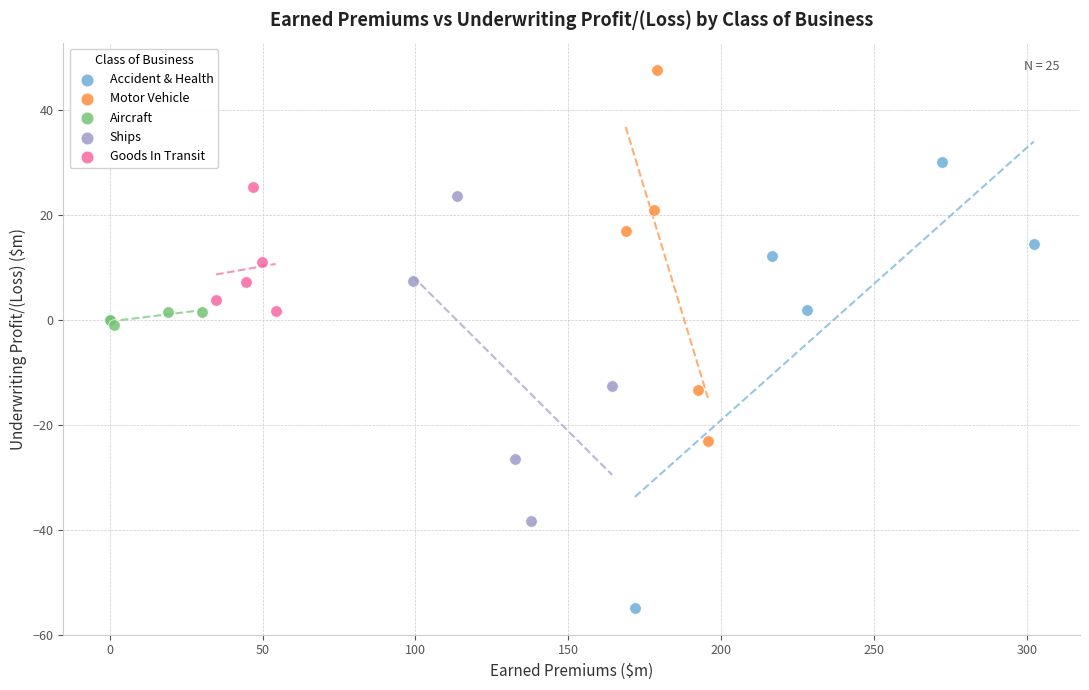

Which series contains the highest Y value?

Motor Vehicle